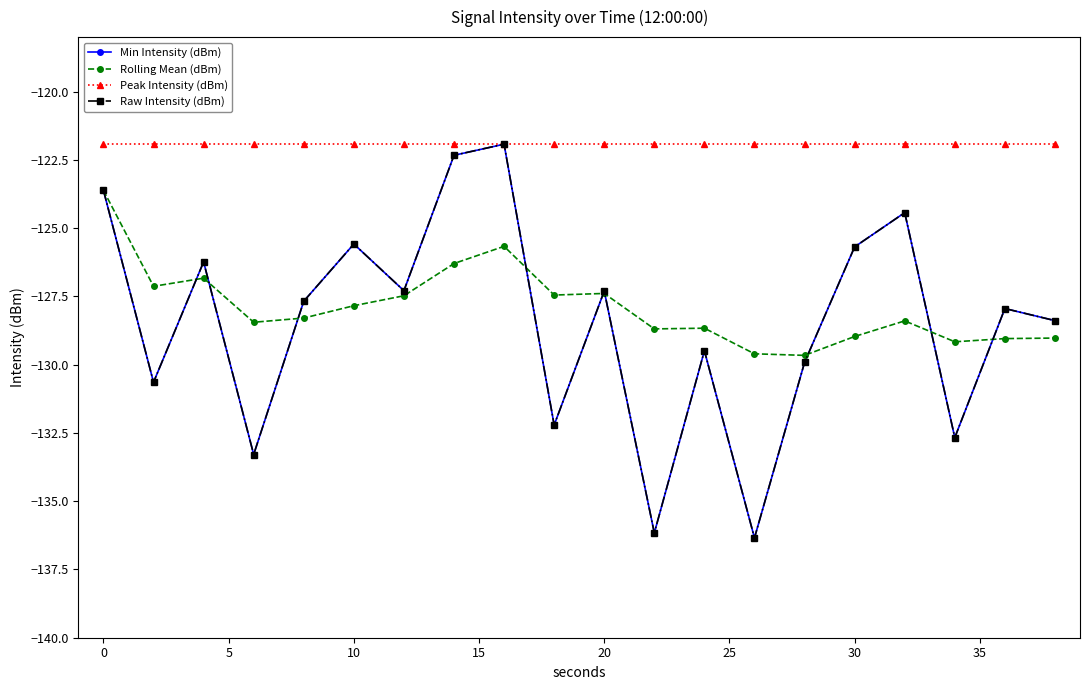

Does the chart have visible grid lines?

No